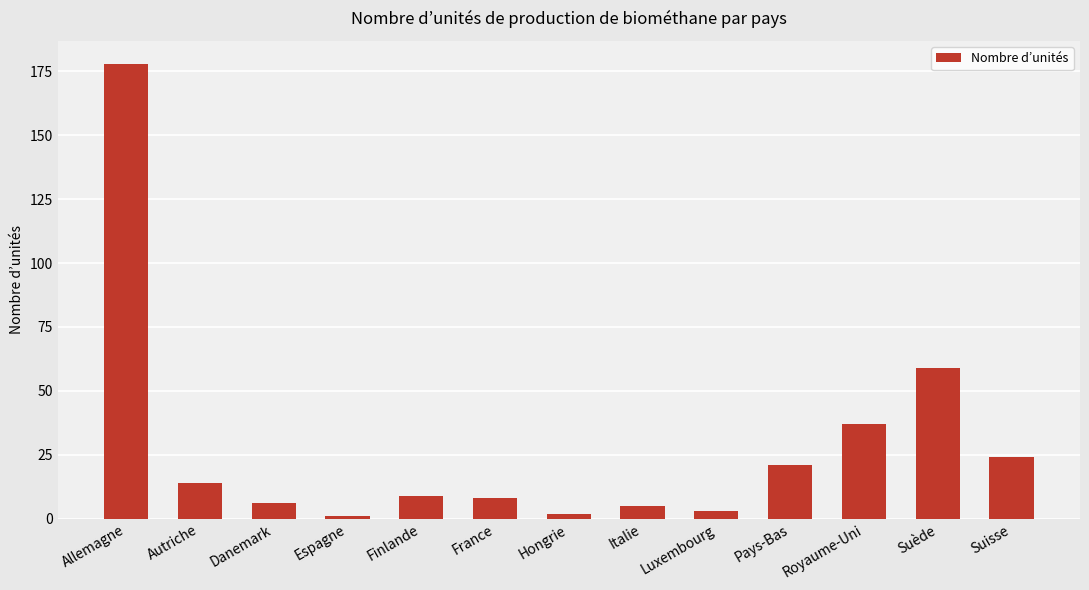

The value at Allemagne is 178. True or false?

True